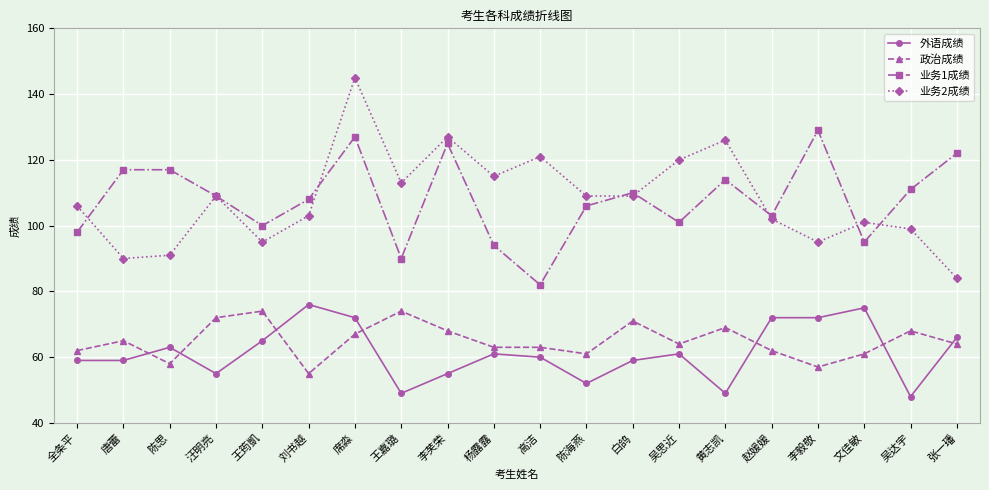

Where is 业务1成绩 nearest to the value 105?

陈海燕